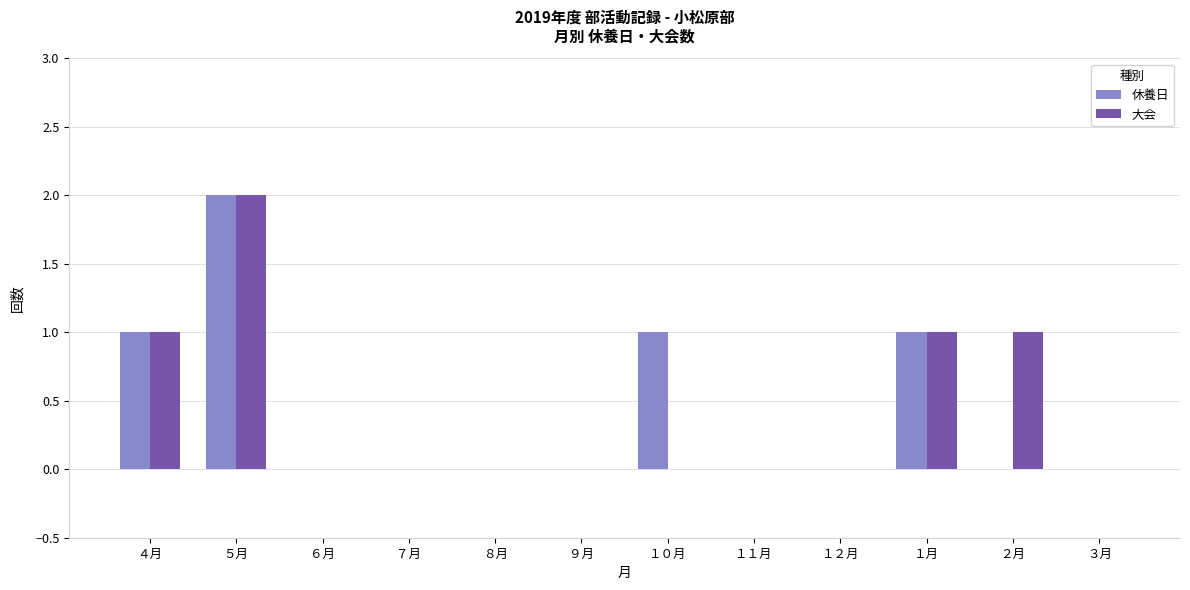

The 休養日 series shows 0 at ７月. True or false?

True